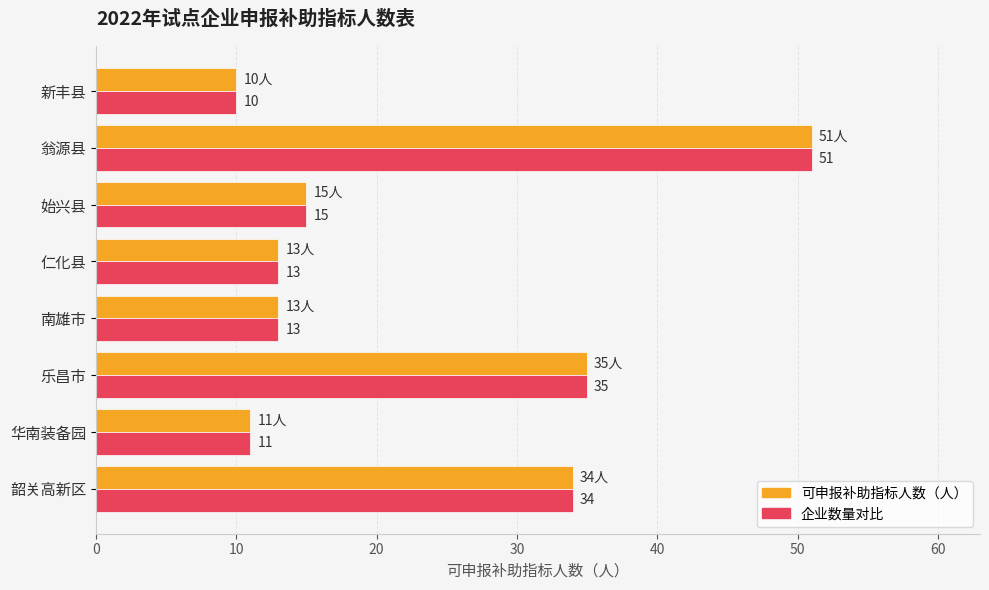

What is the total value across all series at 新丰县?

20